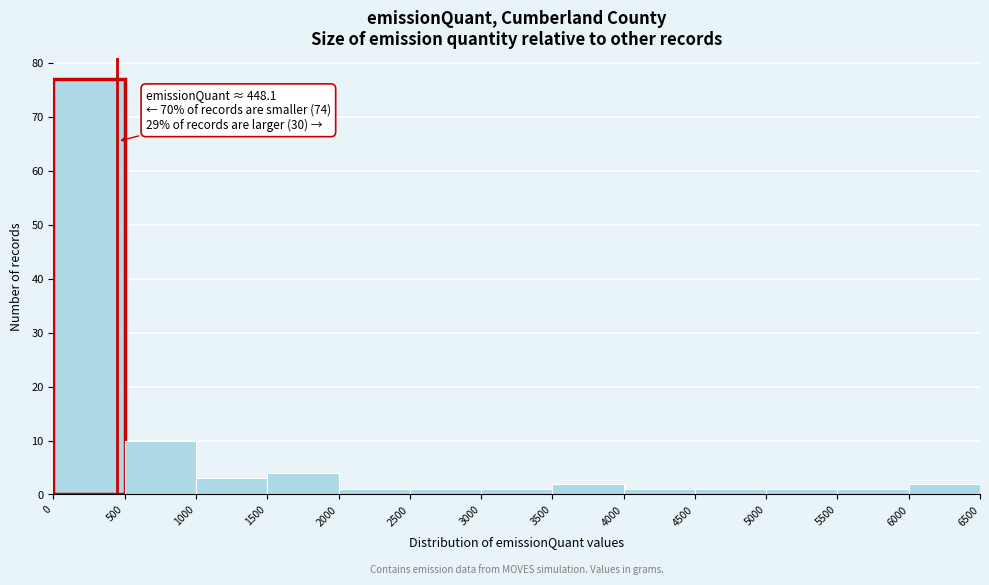

Over which range of the x-axis is the bar tallest?

0 to 500